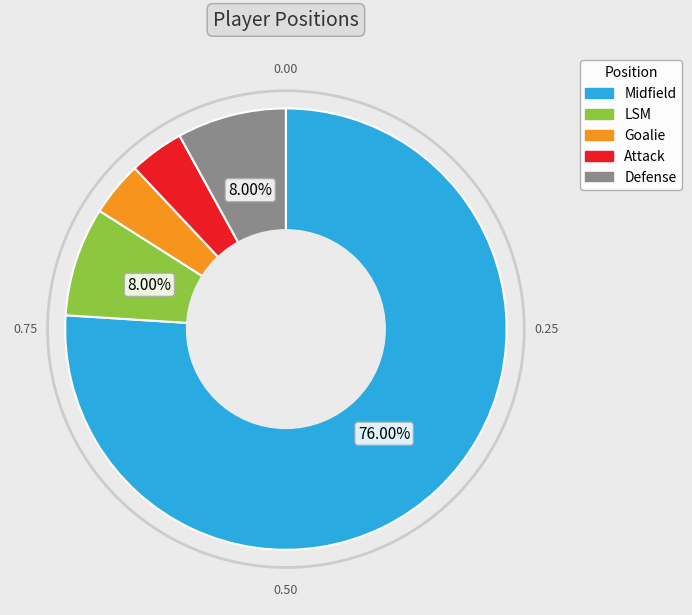

To the nearest percent, what percentage of the pie is Defense?

8%